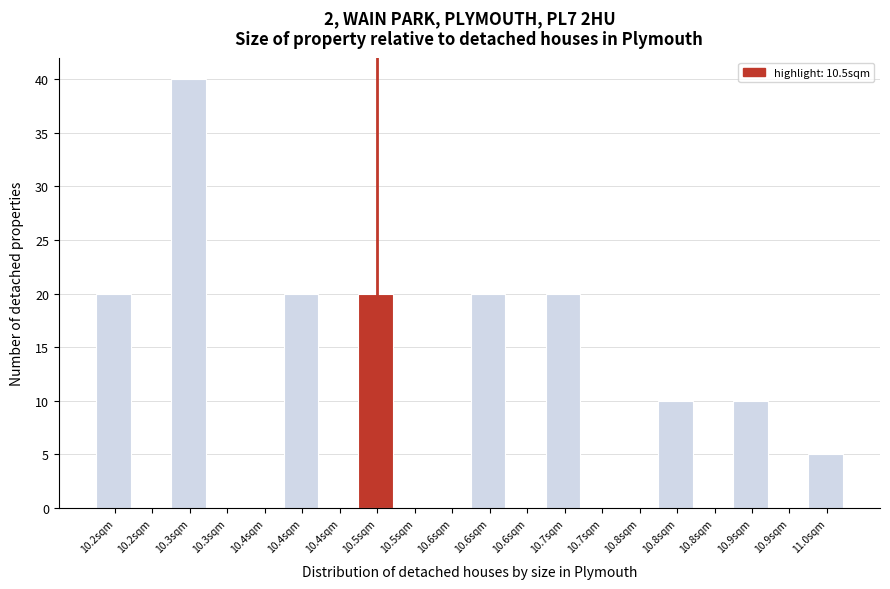

Are the bars horizontal?

No